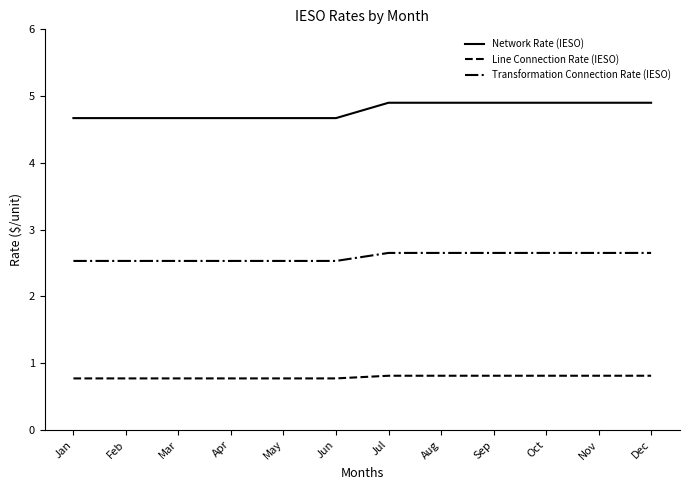

Does the chart display data point markers on the line(s)?

No